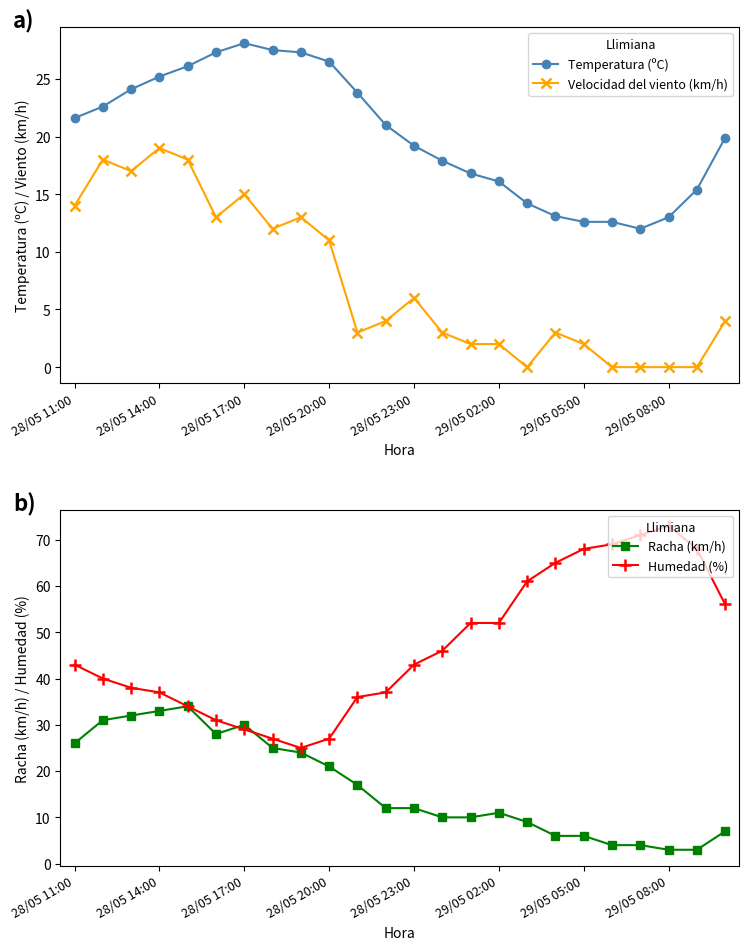

What is the label of the 24th point from the right?

28/05 11:00